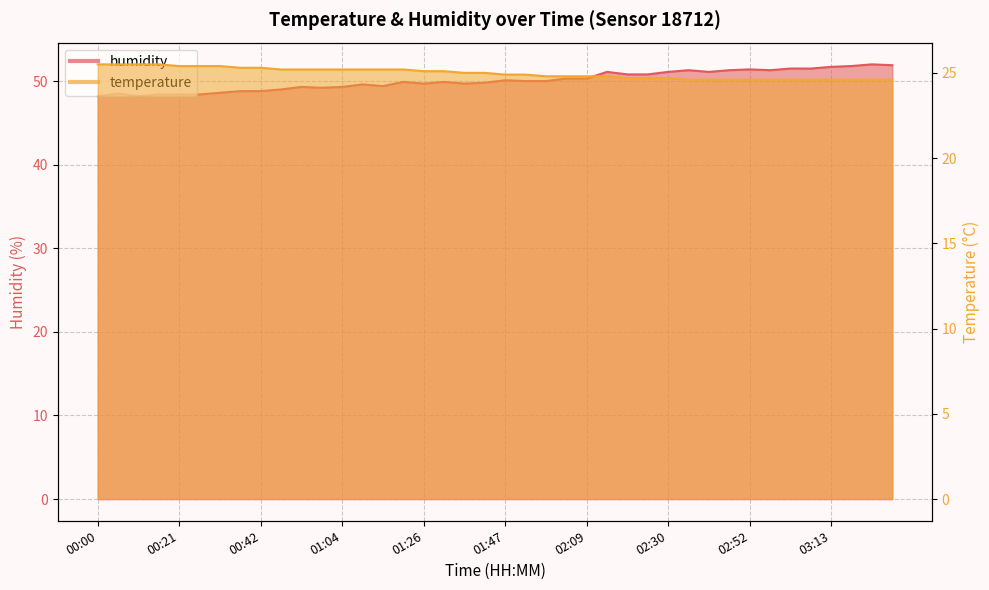

How many values in the humidity series exceed 50?

18